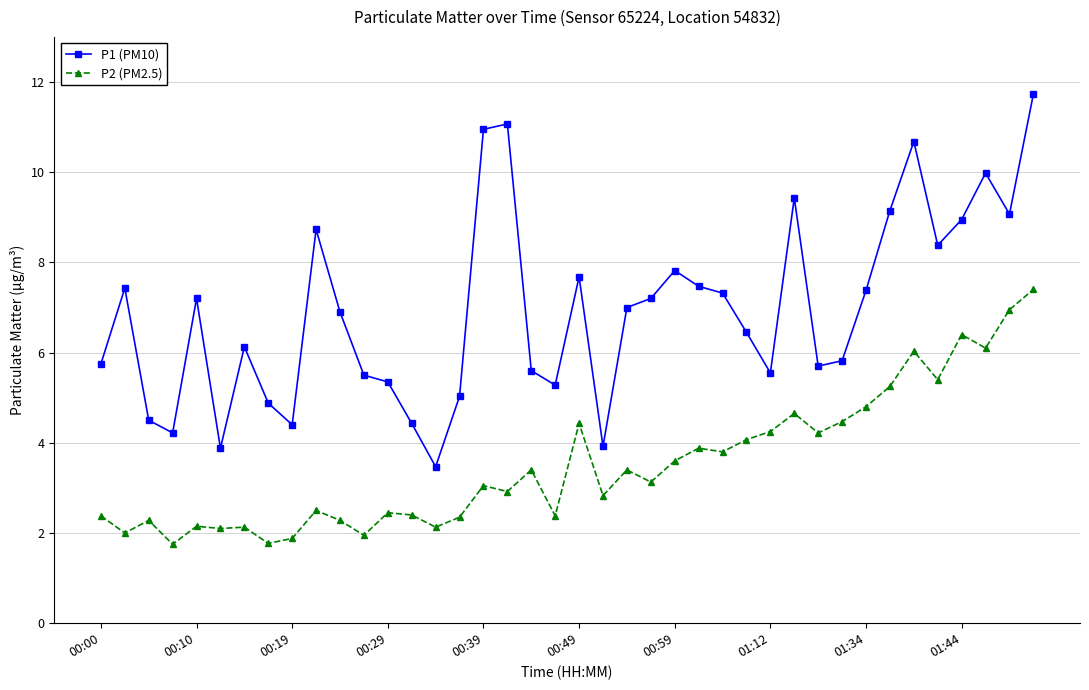

What is the minimum value for P2 (PM2.5)?

1.8